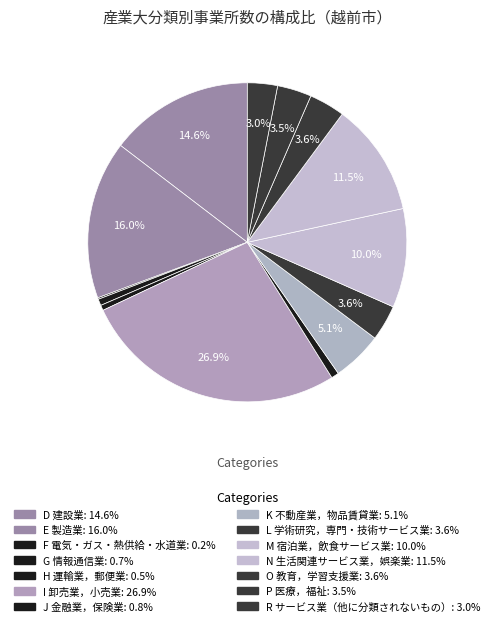

Combined, do G 情報通信業 and M 宿泊業，飲食サービス業 account for over 50%?

No